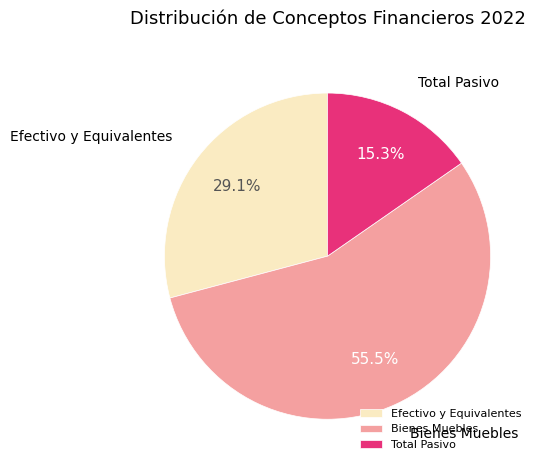

To the nearest percent, what is the average slice percentage?

33%